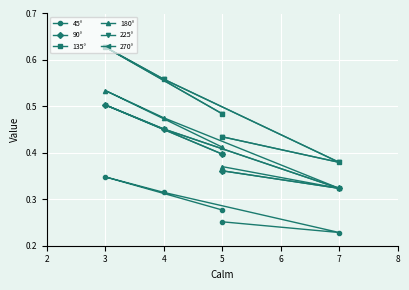

What is the value of the 45° point at the 5th from the left?

0.3